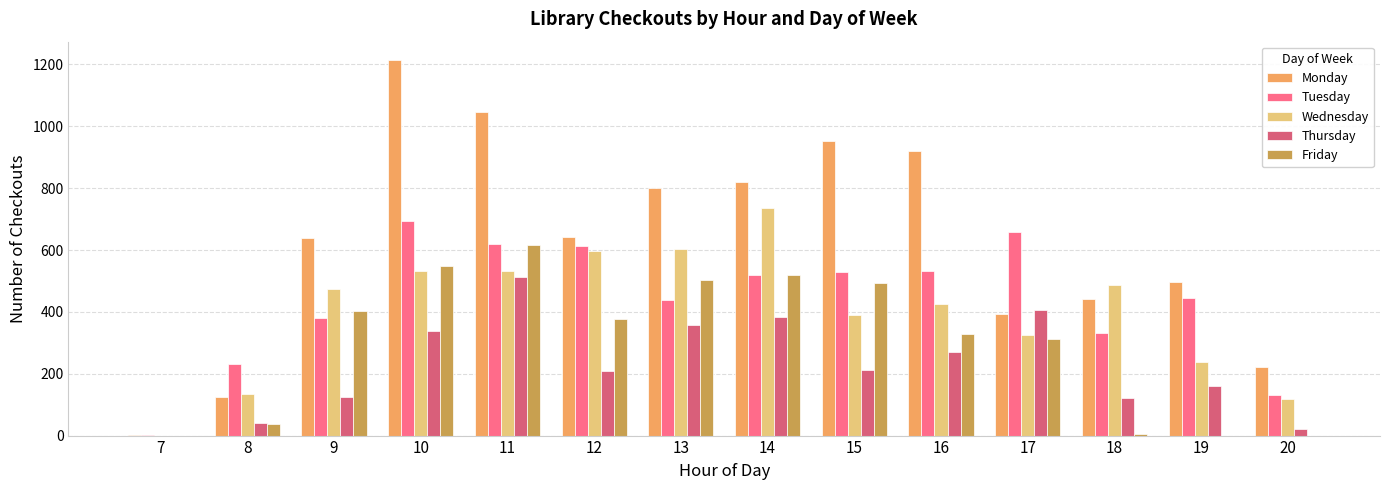

True or false: Tuesday has a value of 361 at 14.

False